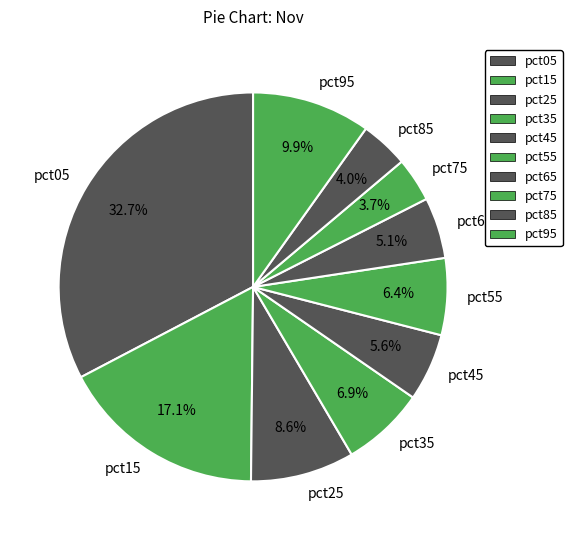

What portion of the pie excludes pct75?

96.3%